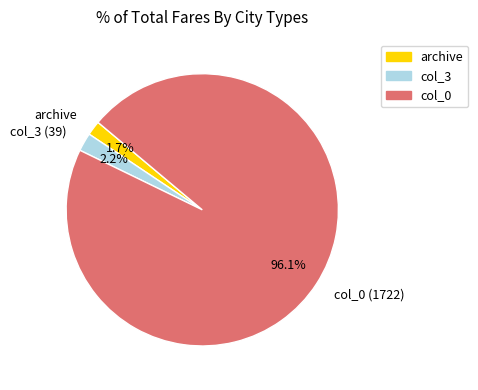

What is the largest slice in the pie chart?

col_0